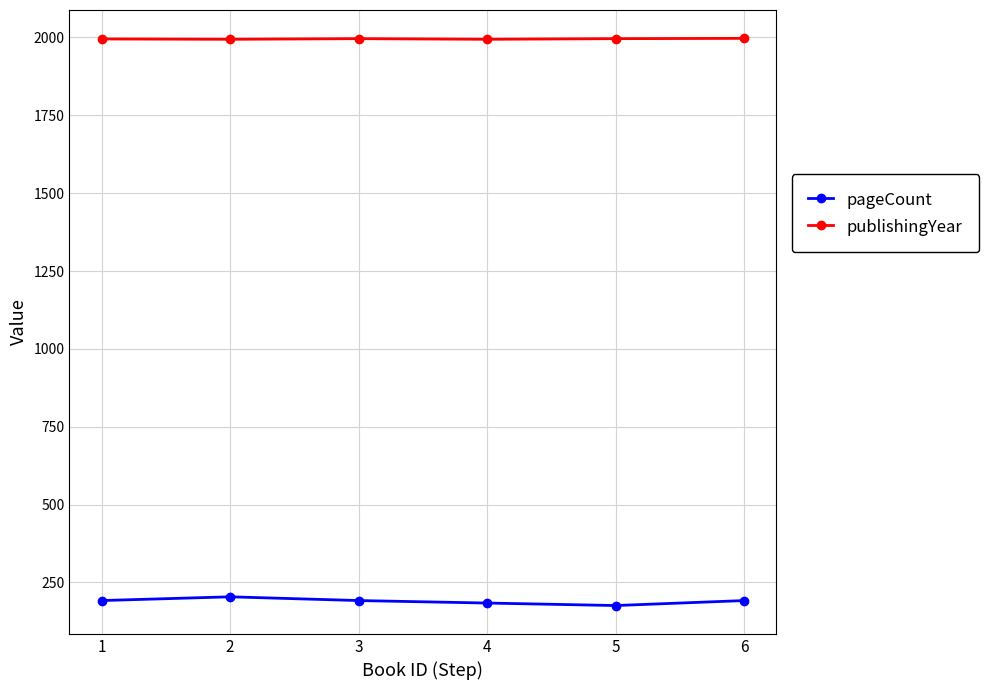

Which series has the largest total across all categories?

publishingYear